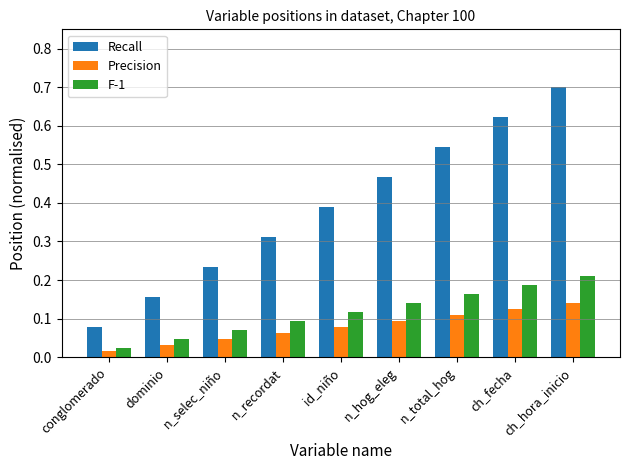

What is the label of the 5th bar from the right?

id_niño